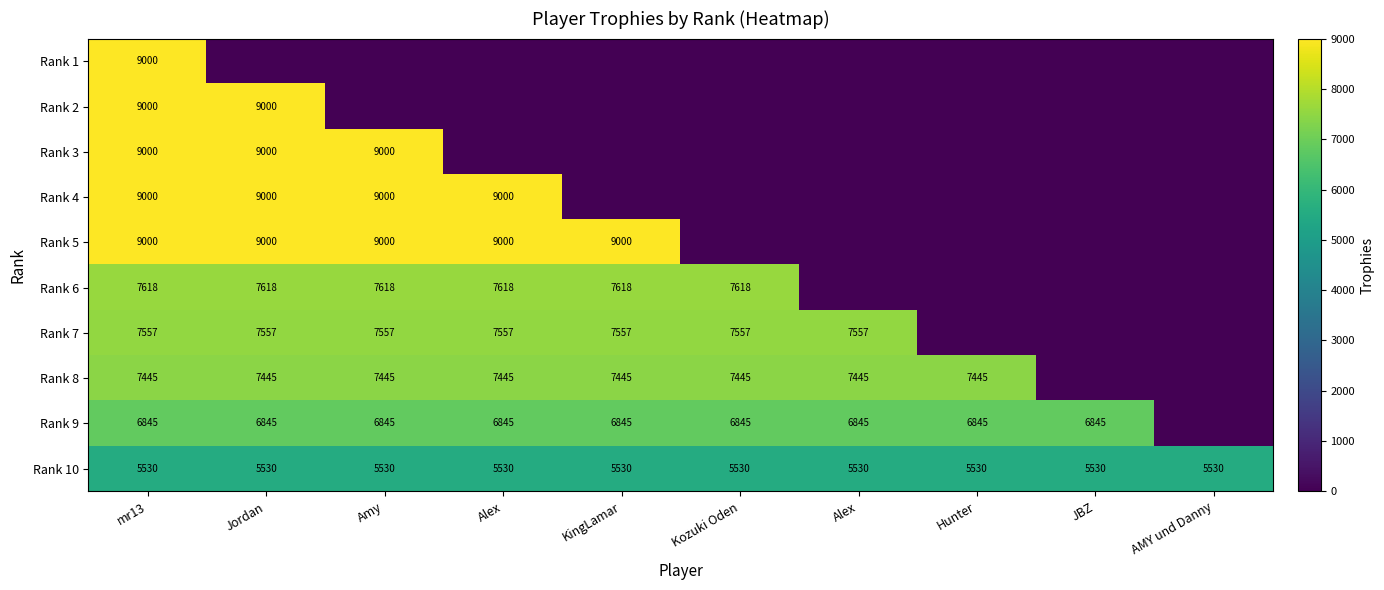

Is the value of Rank 1 at Hunter greater than the value of Rank 8 at Hunter?

No